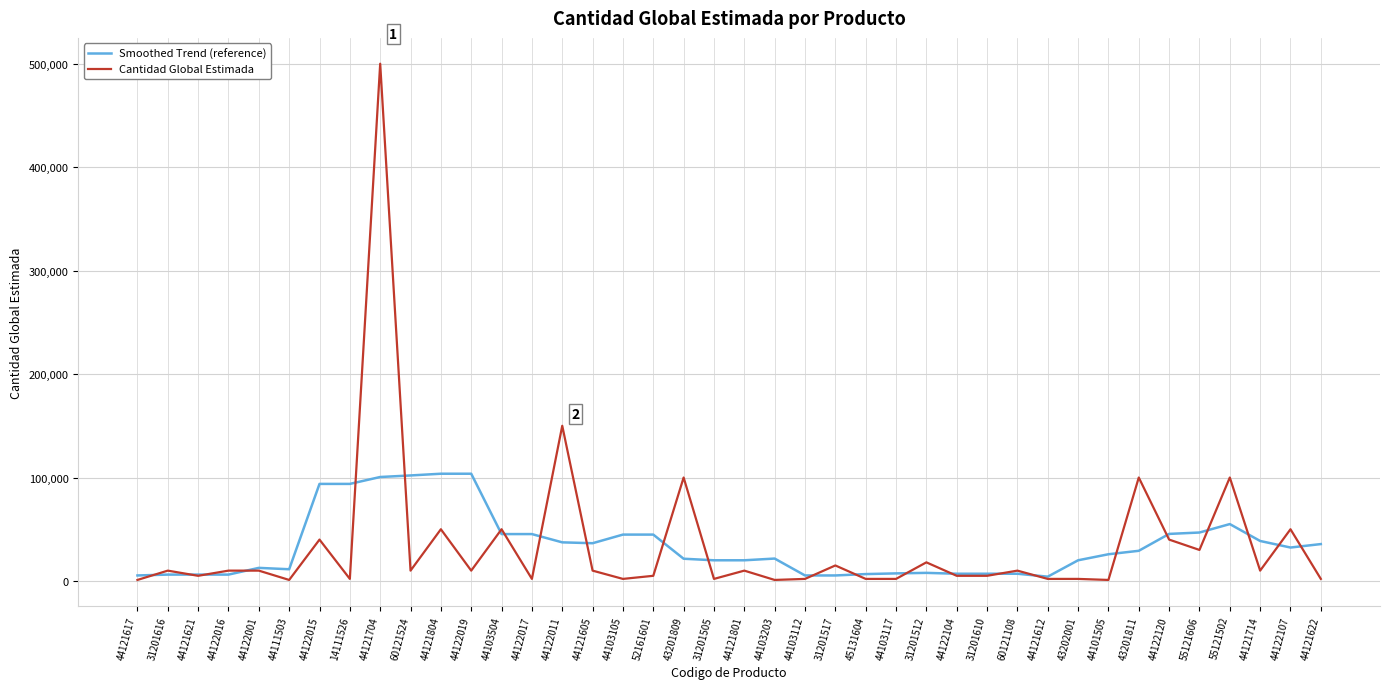

What is the maximum value for Cantidad Global Estimada?

500000.0